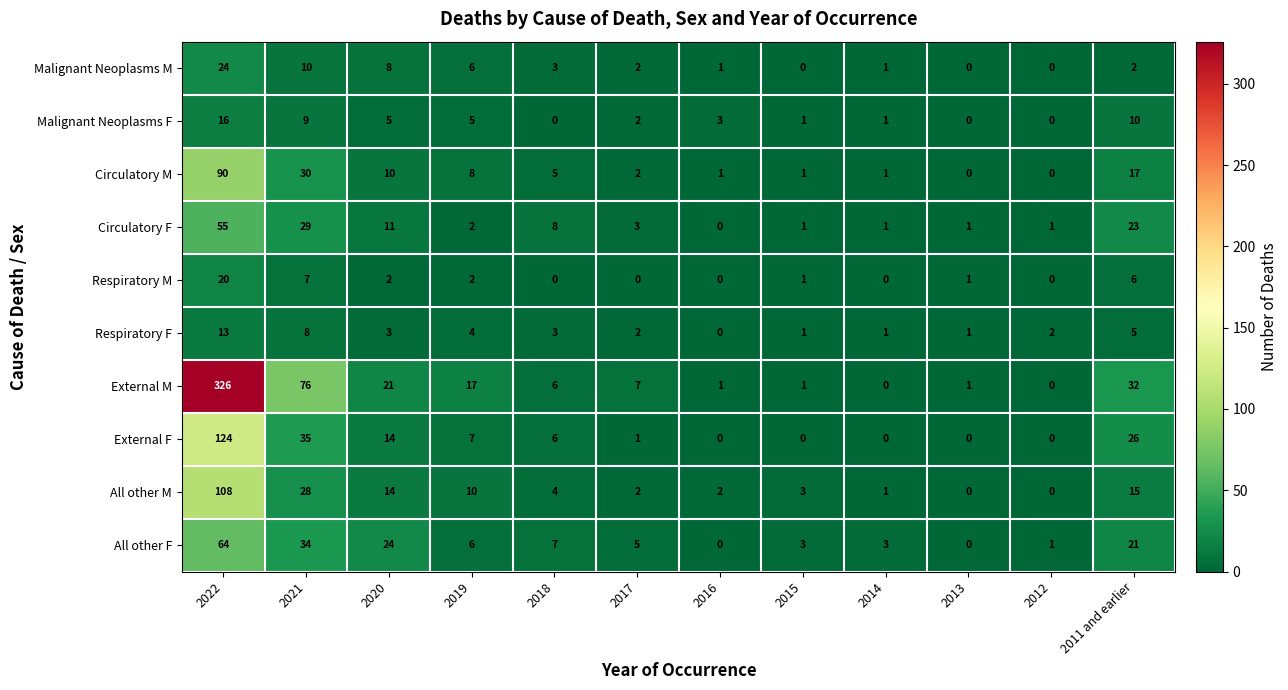

Where does the Malignant Neoplasms F series first go above 3?

2022